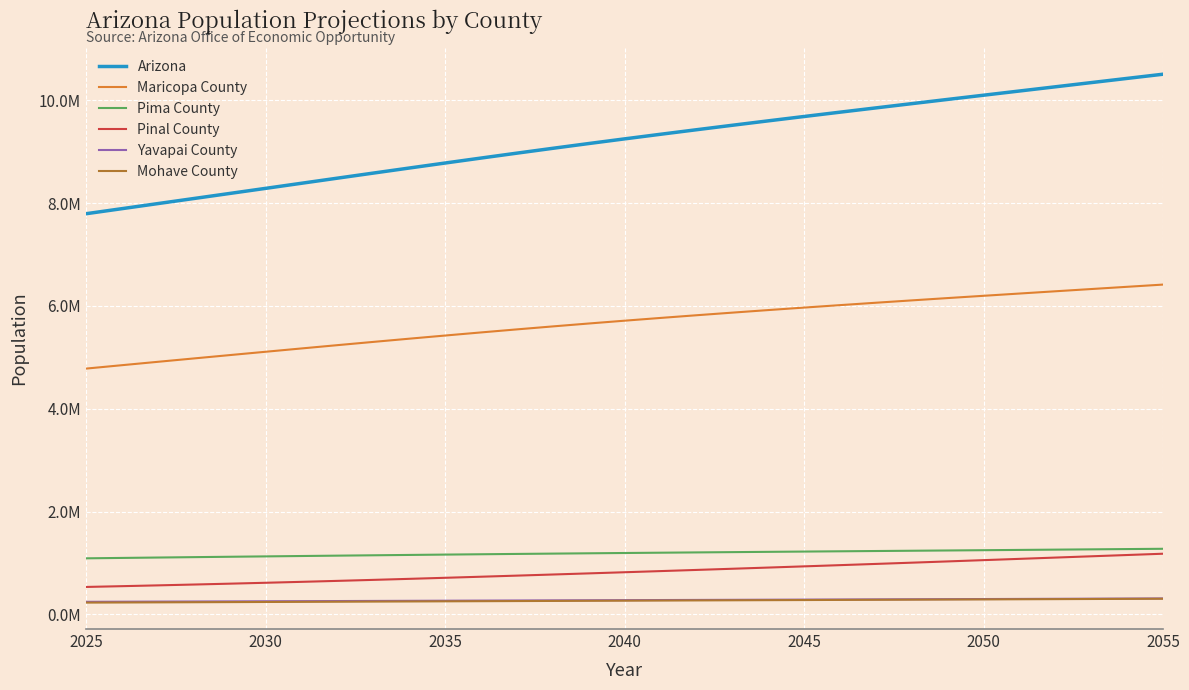

What are all the series names shown in the legend?

Arizona, Maricopa County, Pima County, Pinal County, Yavapai County, Mohave County